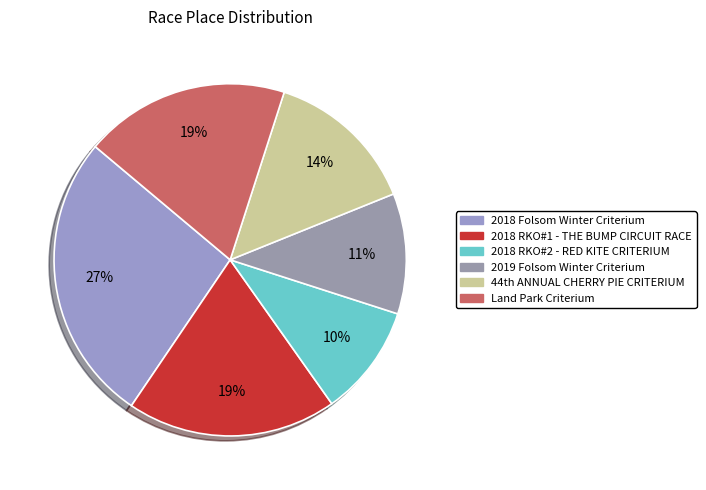

Does Land Park Criterium account for over 50% of the chart?

No